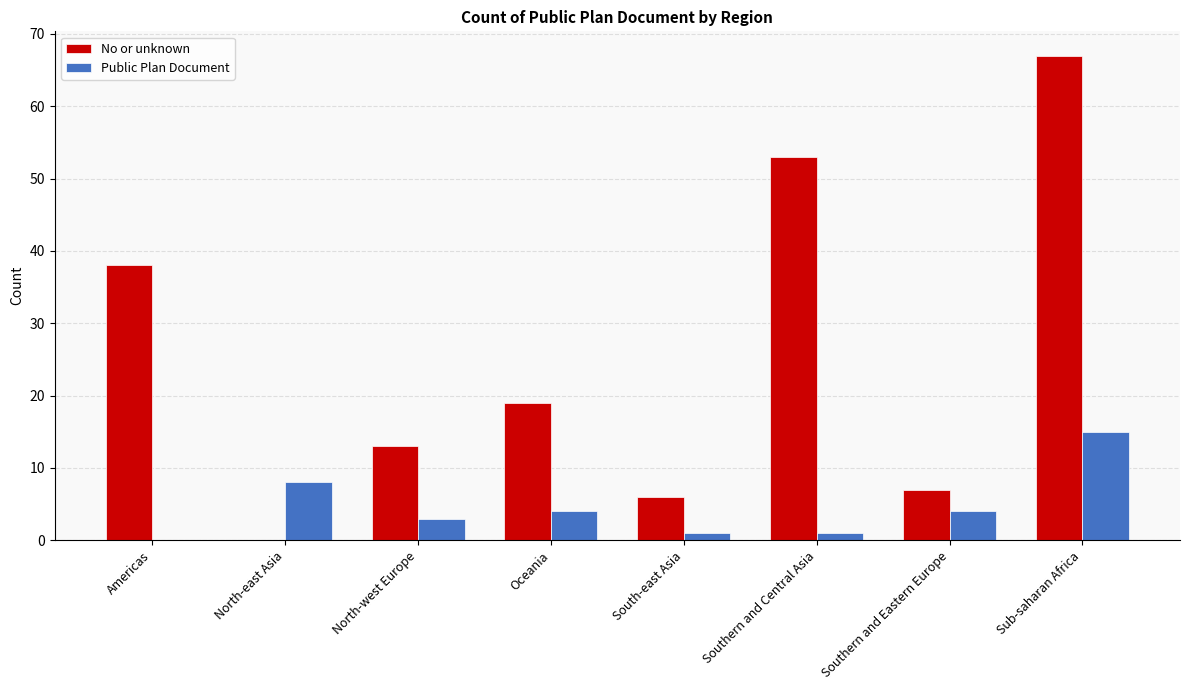

Which series changed the most between North-west Europe and South-east Asia?

No or unknown